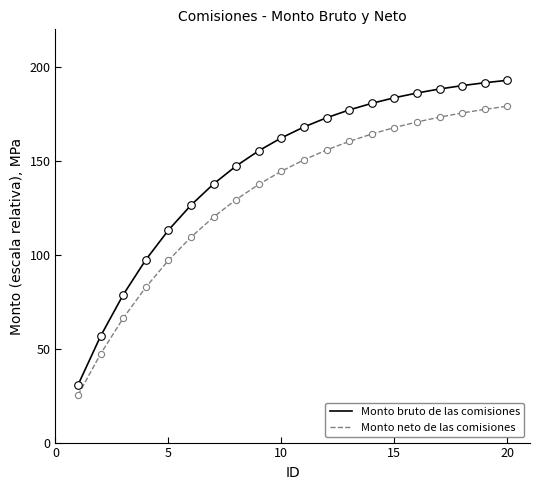

Which series has the largest range (max minus min)?

Monto bruto de las comisiones